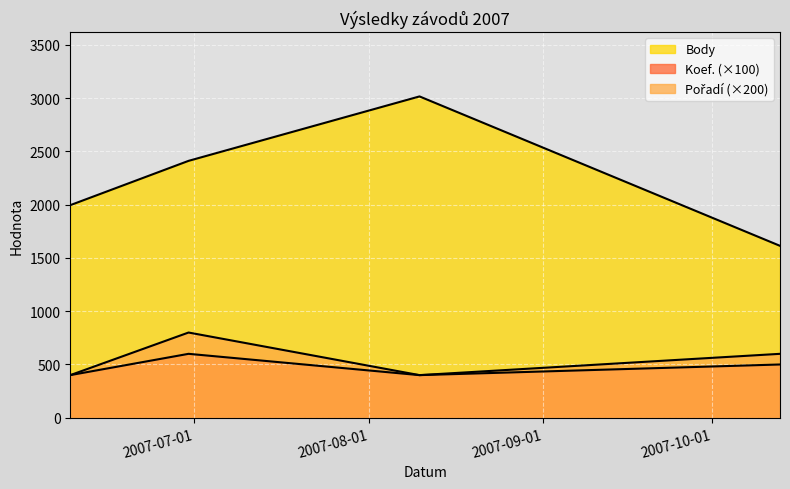

What position from the right is 2007-10-13?

1